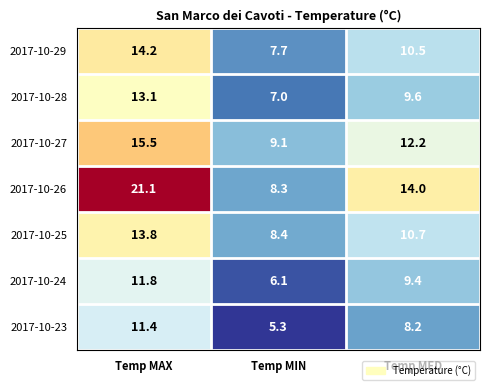

What is the smallest value displayed?

5.3